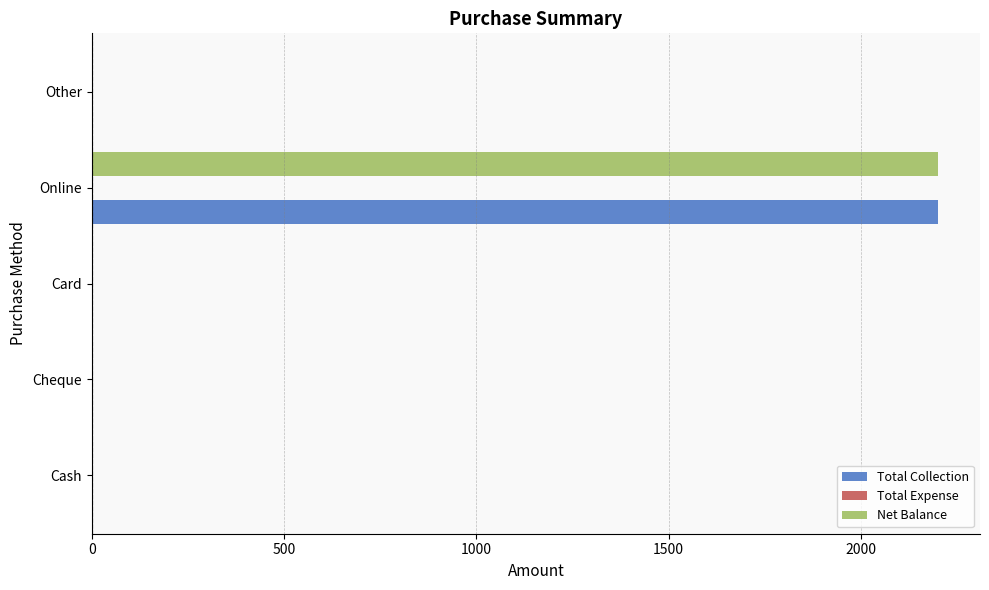

Is it true that Net Balance equals 0 at Other?

True